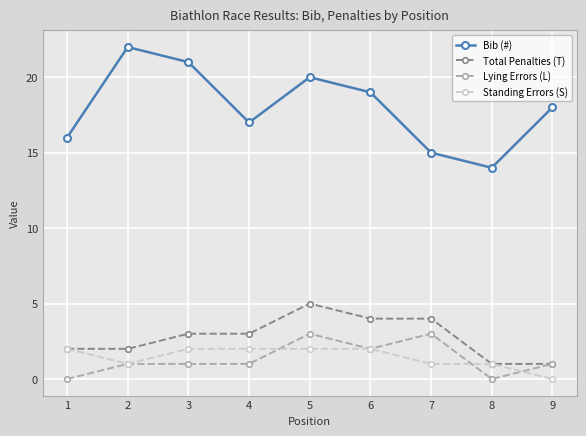

What is the difference between the maximum and minimum values in the Lying Errors (L) series?

3